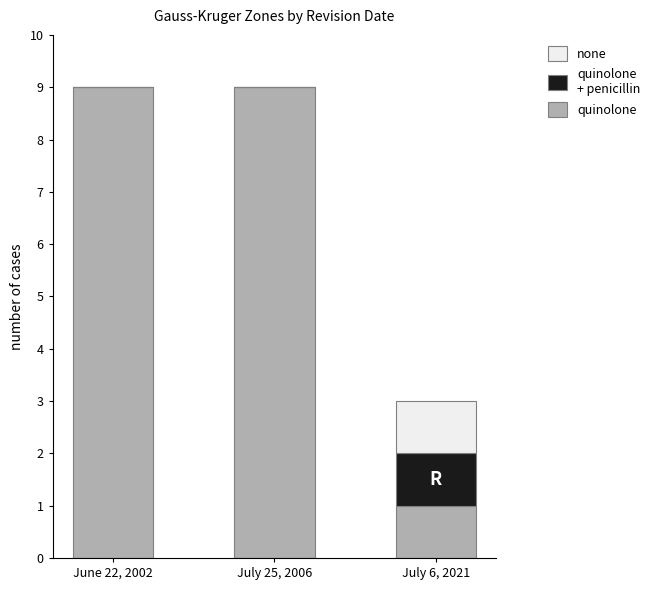

Is it true that quinolone equals 1 at July 6, 2021?

True